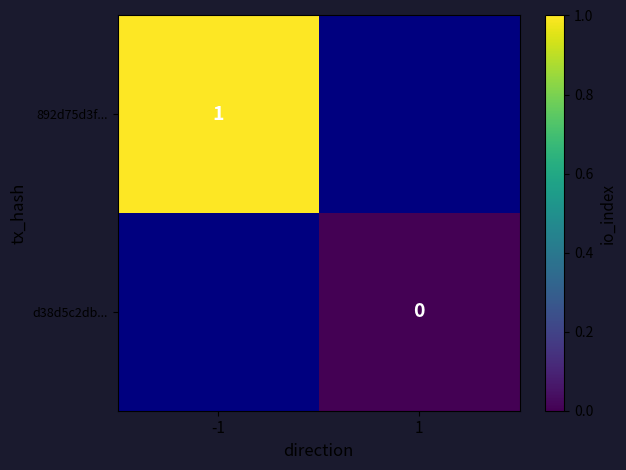

How many series are shown in this chart?

2